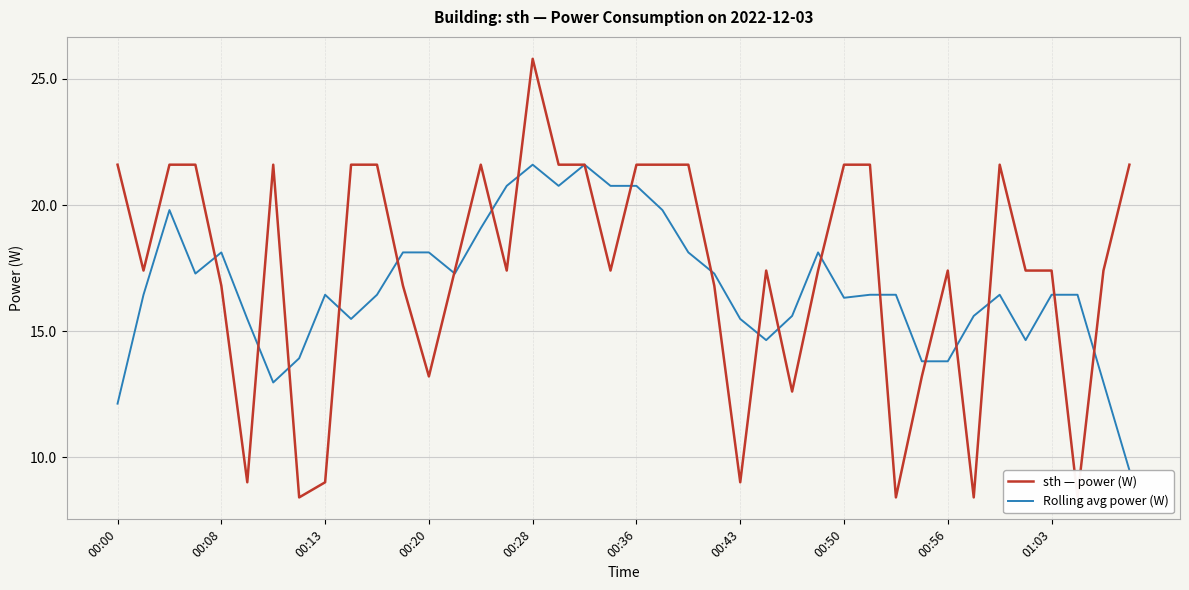

Is it true that Rolling avg power (W) equals 21.6 at 00:28?

True